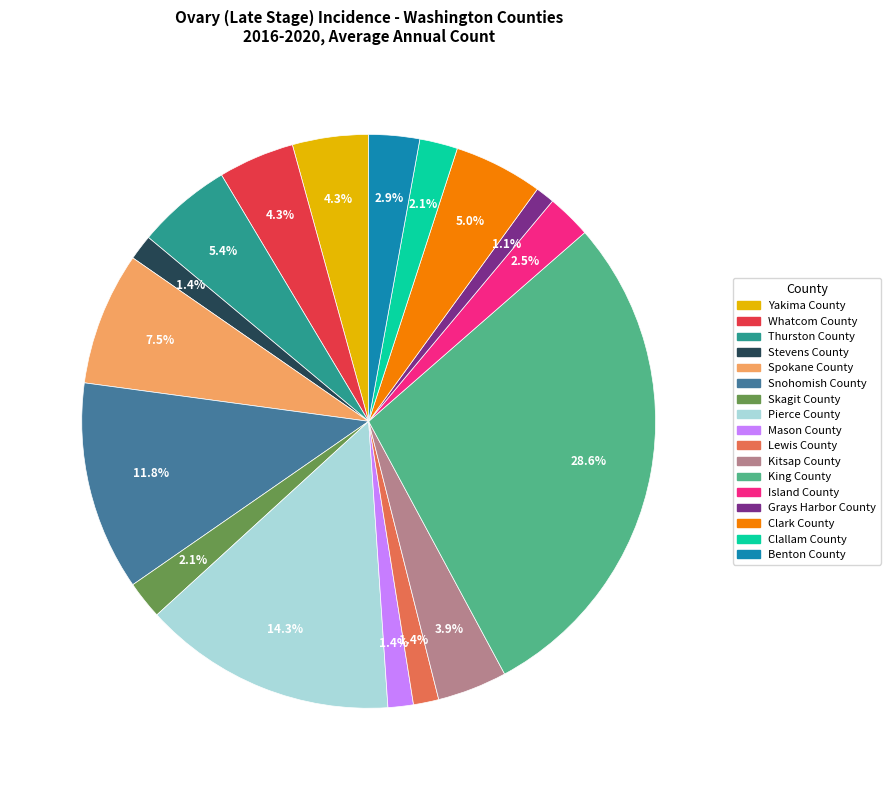

What is the ratio of the value at Island County to the value at Skagit County?

1.2